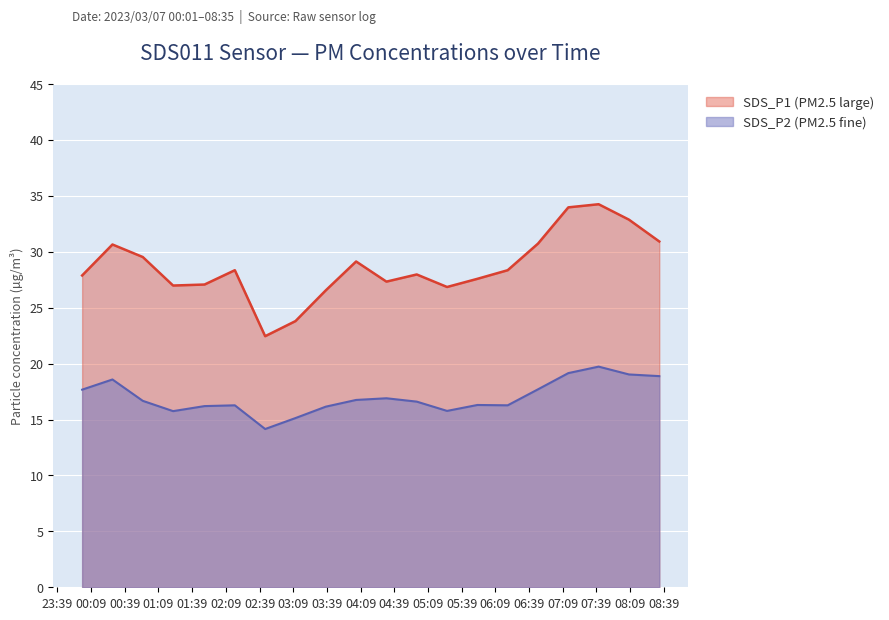

What is the greatest value displayed?

34.2